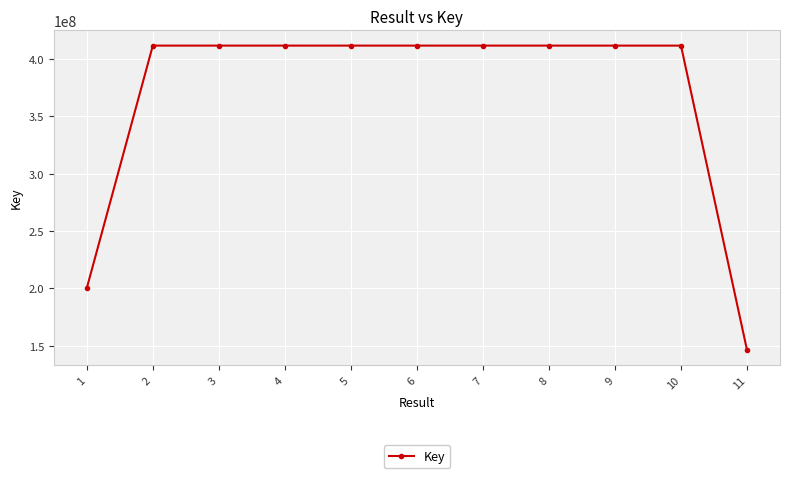

Is it true that the value at 6 is 411834078?

True